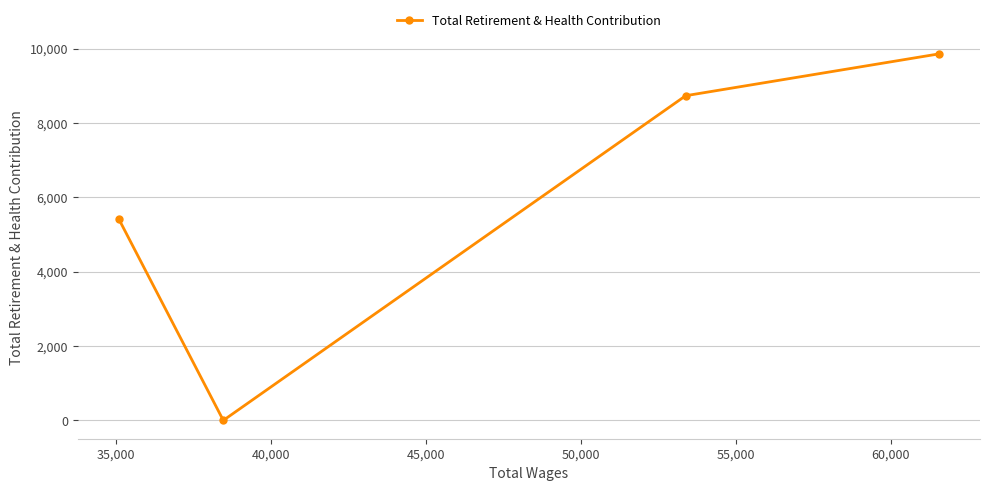

What is the average value?

6002